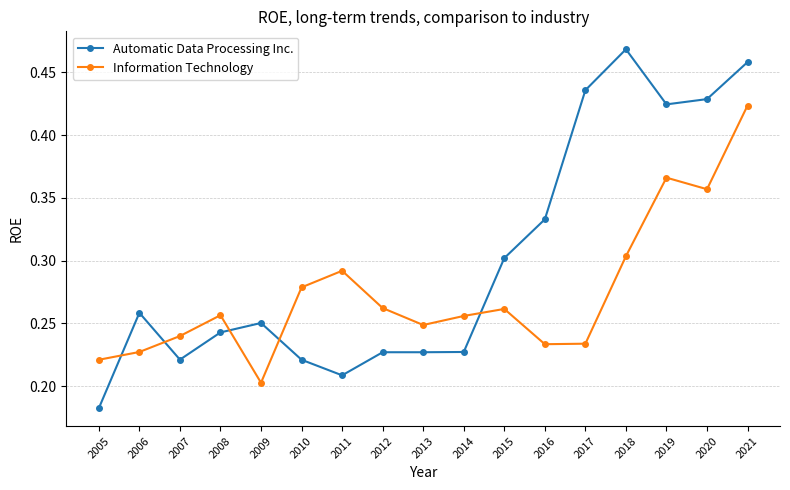

List the series in order of their peak value, lowest first.

Information Technology, Automatic Data Processing Inc.